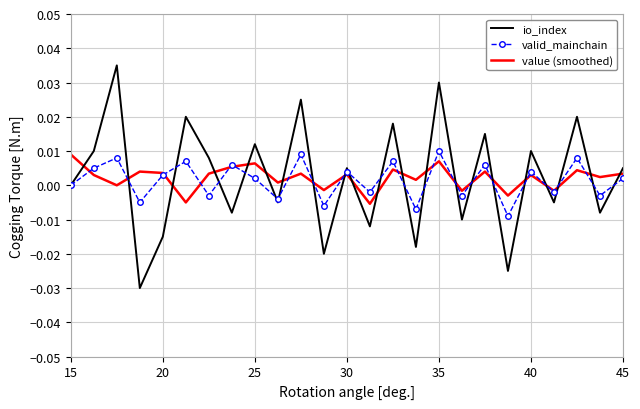

True or false: io_index and value (smoothed) cross at least once.

True